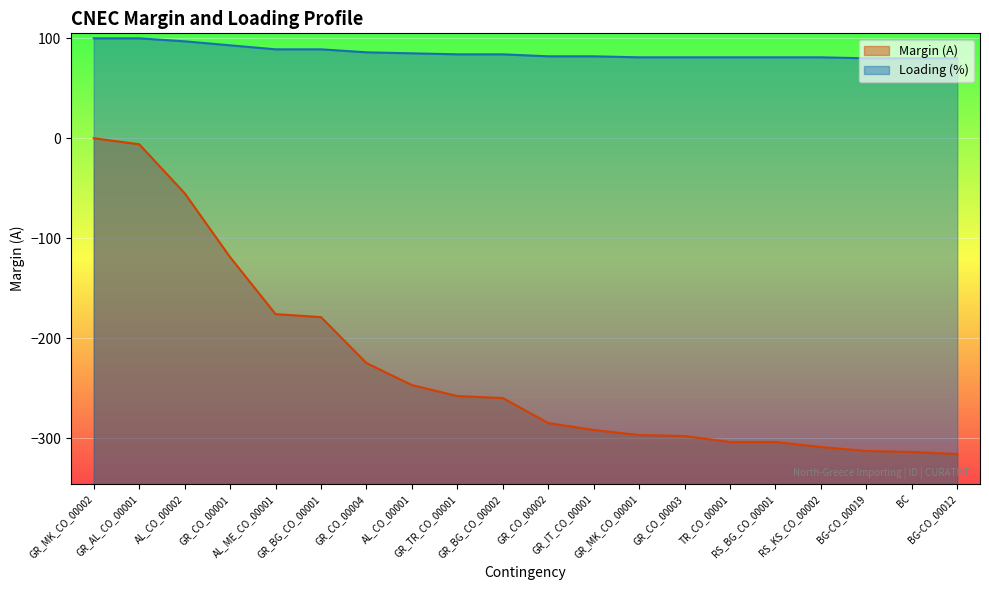

At which category is the sum across all series the highest?

GR_MK_CO_00002